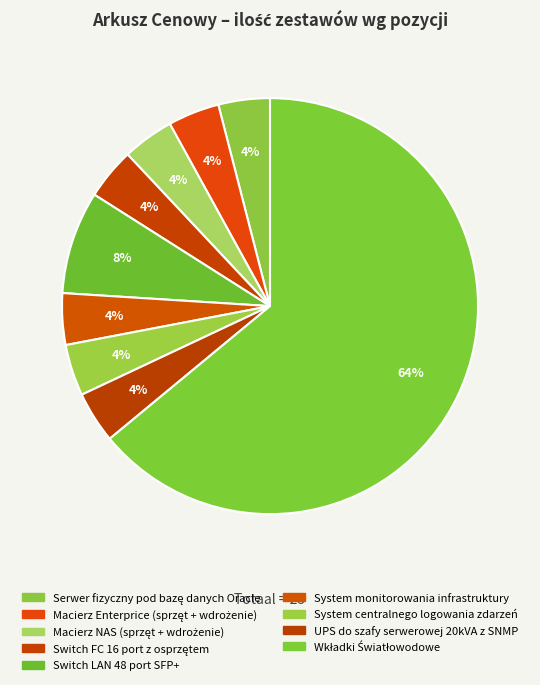

Which slice represents more than half of the pie?

Wkładki Światłowodowe